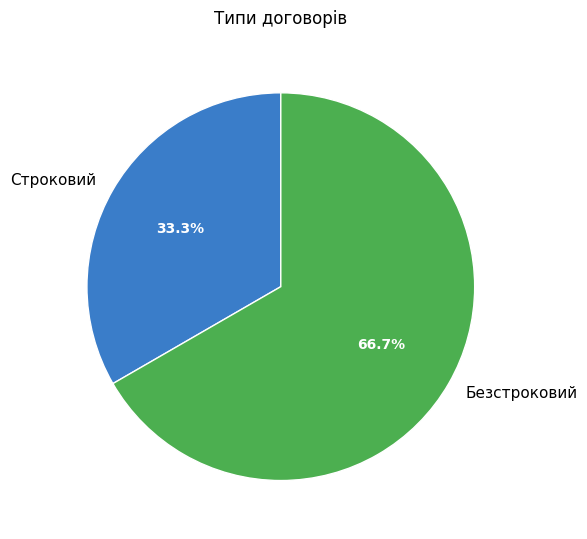

Rank the categories by value from highest to lowest.

Безстроковий, Строковий